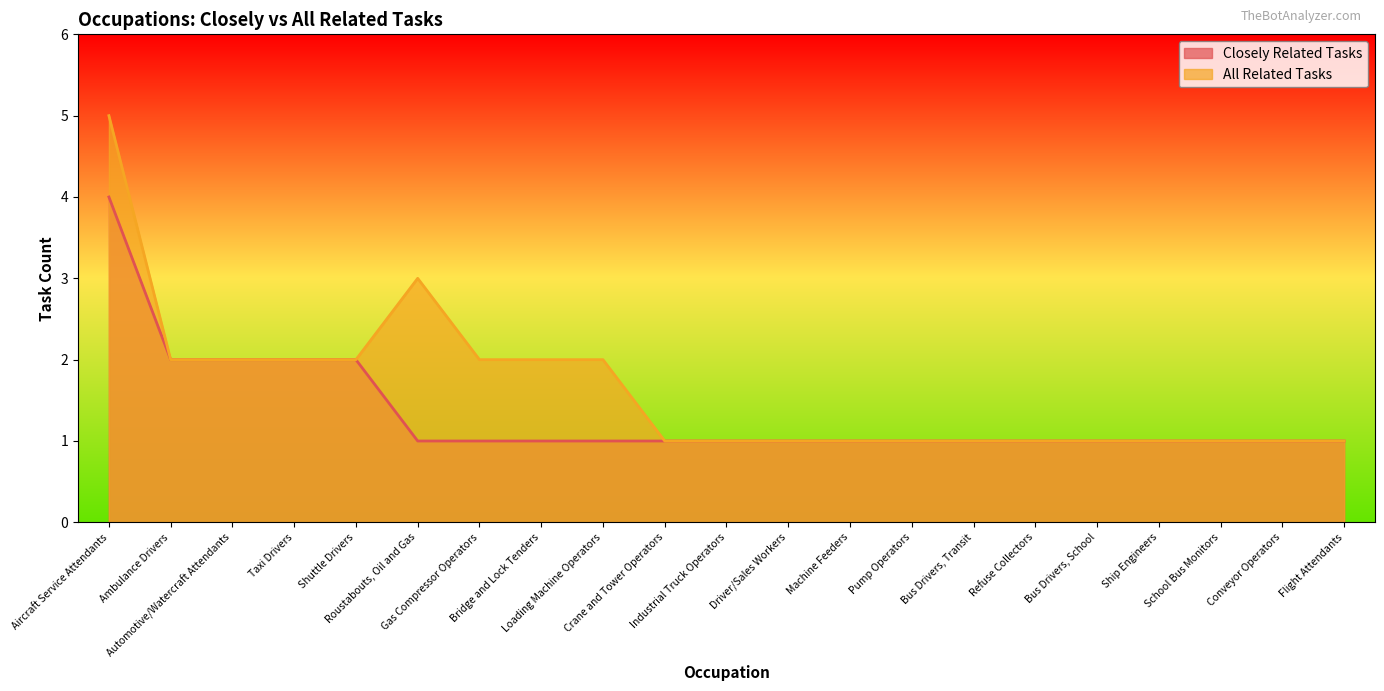

List the labels in order of Closely Related Tasks value, largest first.

Aircraft Service Attendants, Ambulance Drivers, Automotive/Watercraft Attendants, Taxi Drivers, Shuttle Drivers, Roustabouts, Oil and Gas, Gas Compressor Operators, Bridge and Lock Tenders, Loading Machine Operators, Crane and Tower Operators, Industrial Truck Operators, Driver/Sales Workers, Machine Feeders, Pump Operators, Bus Drivers, Transit, Refuse Collectors, Bus Drivers, School, Ship Engineers, School Bus Monitors, Conveyor Operators, Flight Attendants